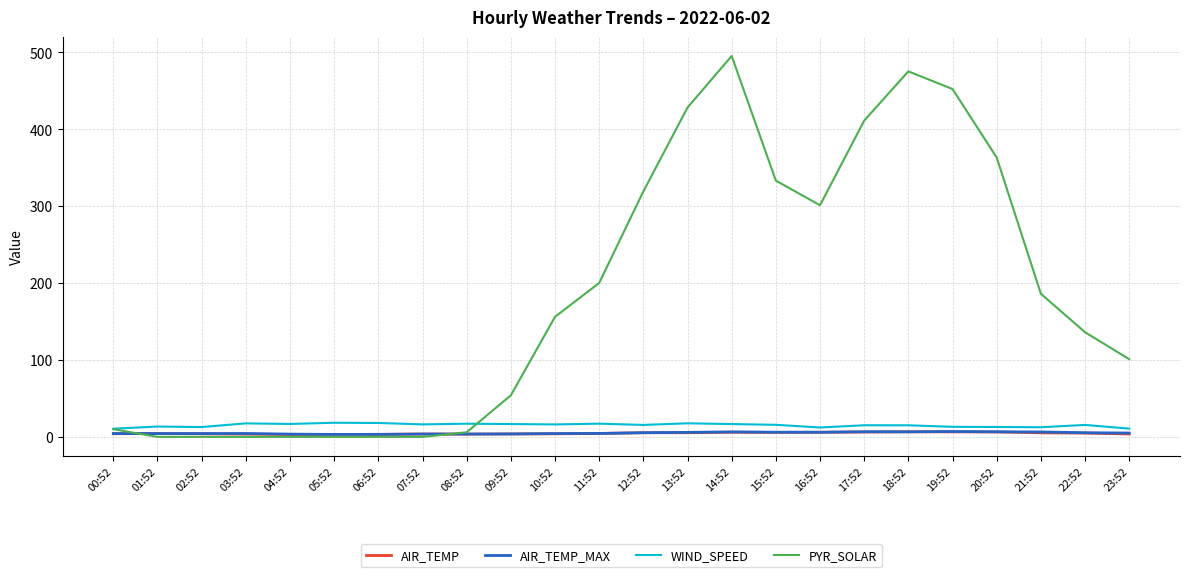

Is the value of WIND_SPEED at 02:52 greater than the value of AIR_TEMP_MAX at 23:52?

Yes